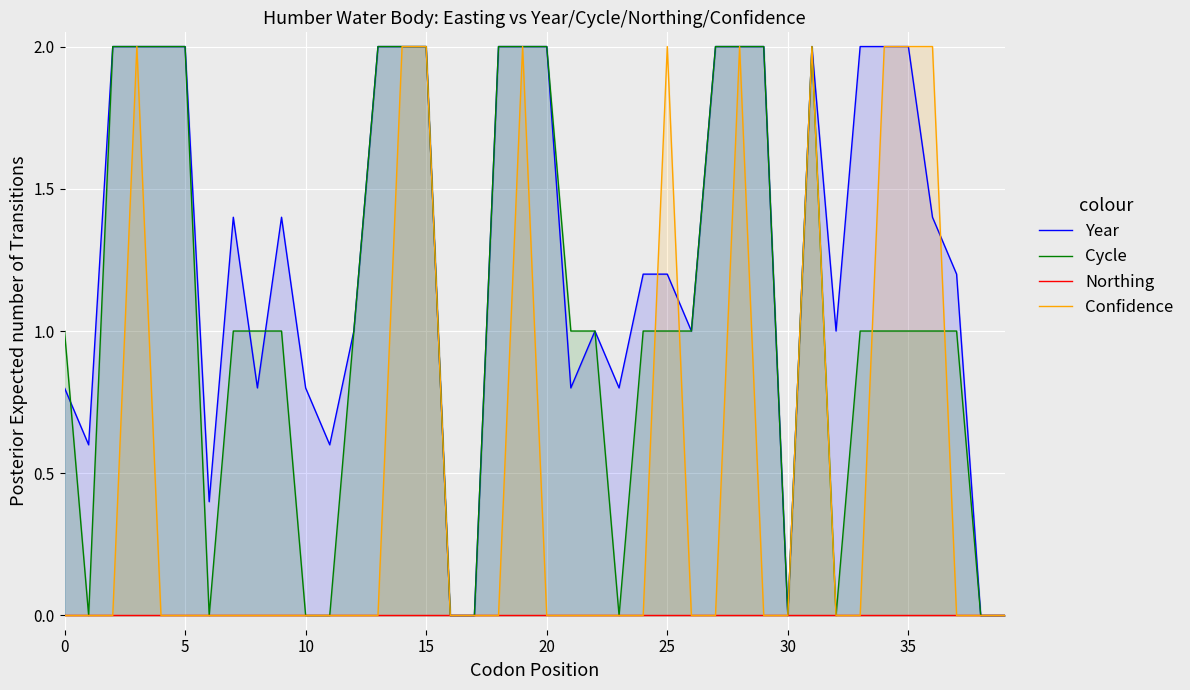

What is the total value across all series at 24?

2.2